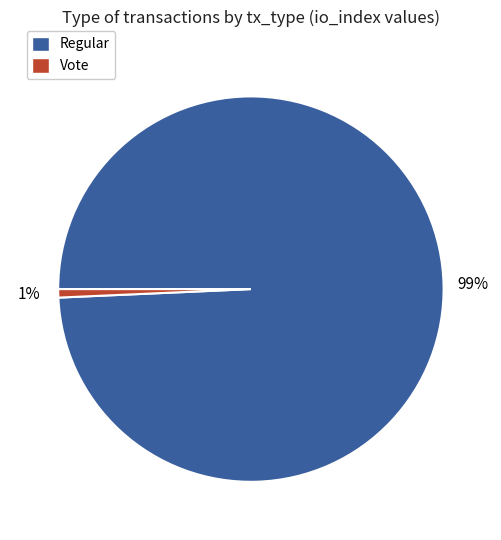

To the nearest percent, what is the combined percentage of Regular and Vote?

100%